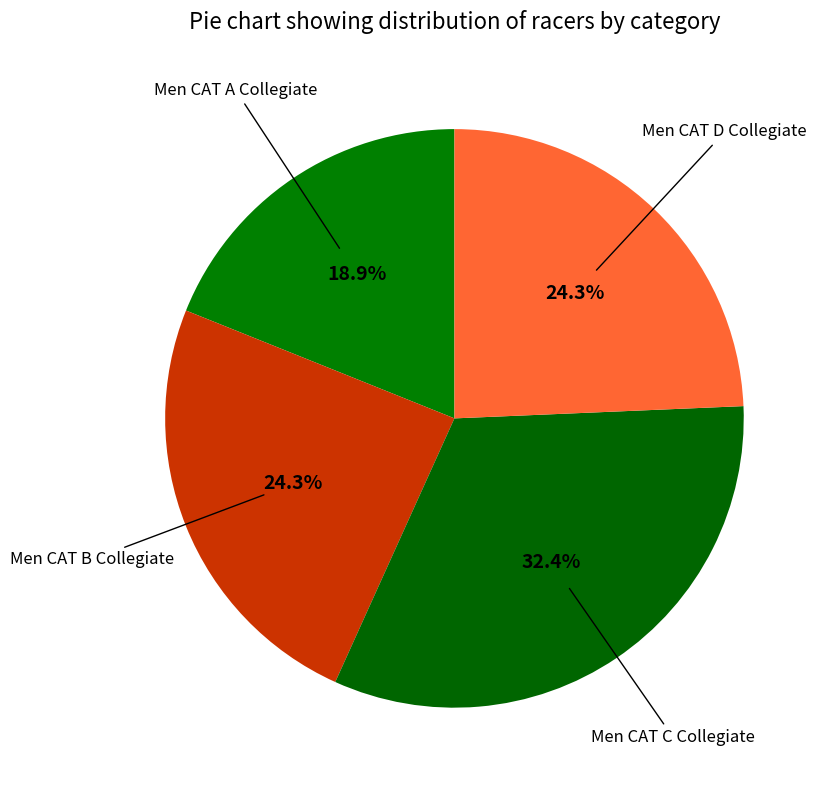

Count the number of slices in the pie.

4